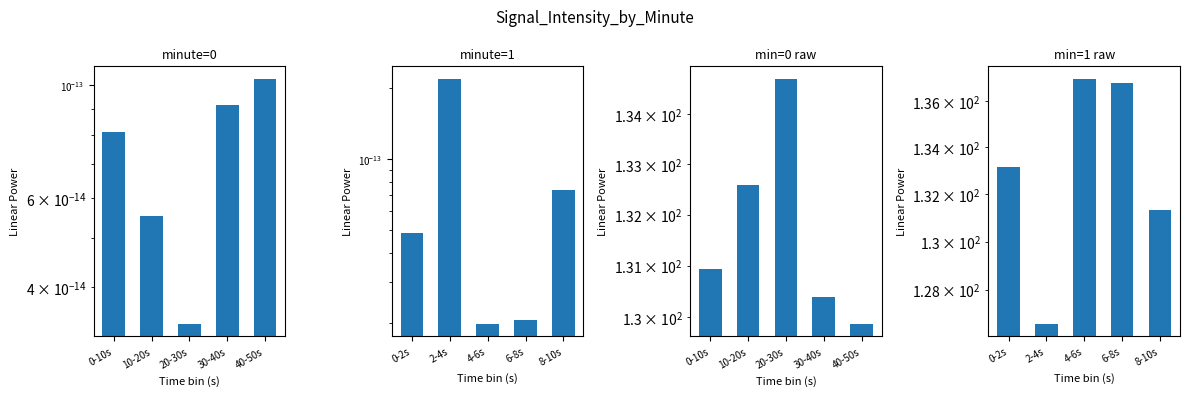

Is the value of min=1 raw at 0-10s greater than the value of minute=0 at 10-20s?

Yes